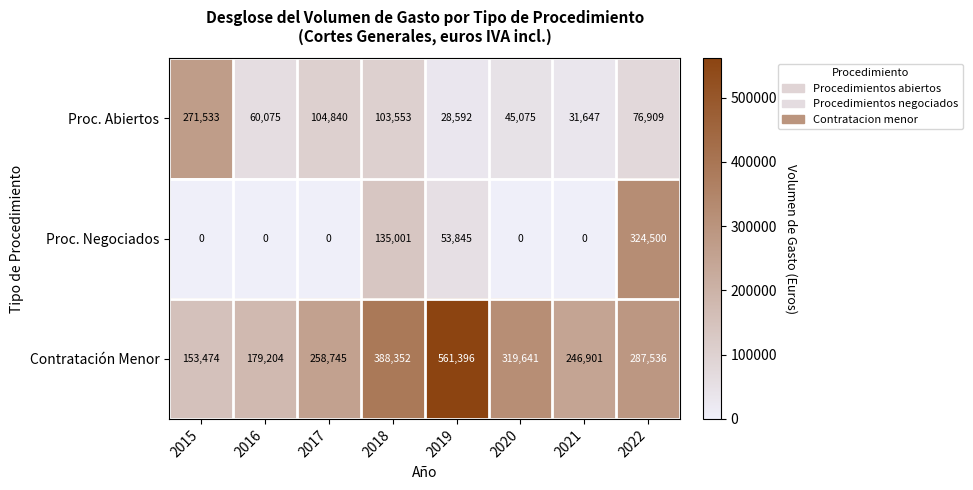

What is the difference between the Proc. Negociados values at 2019 and 2015?

53845